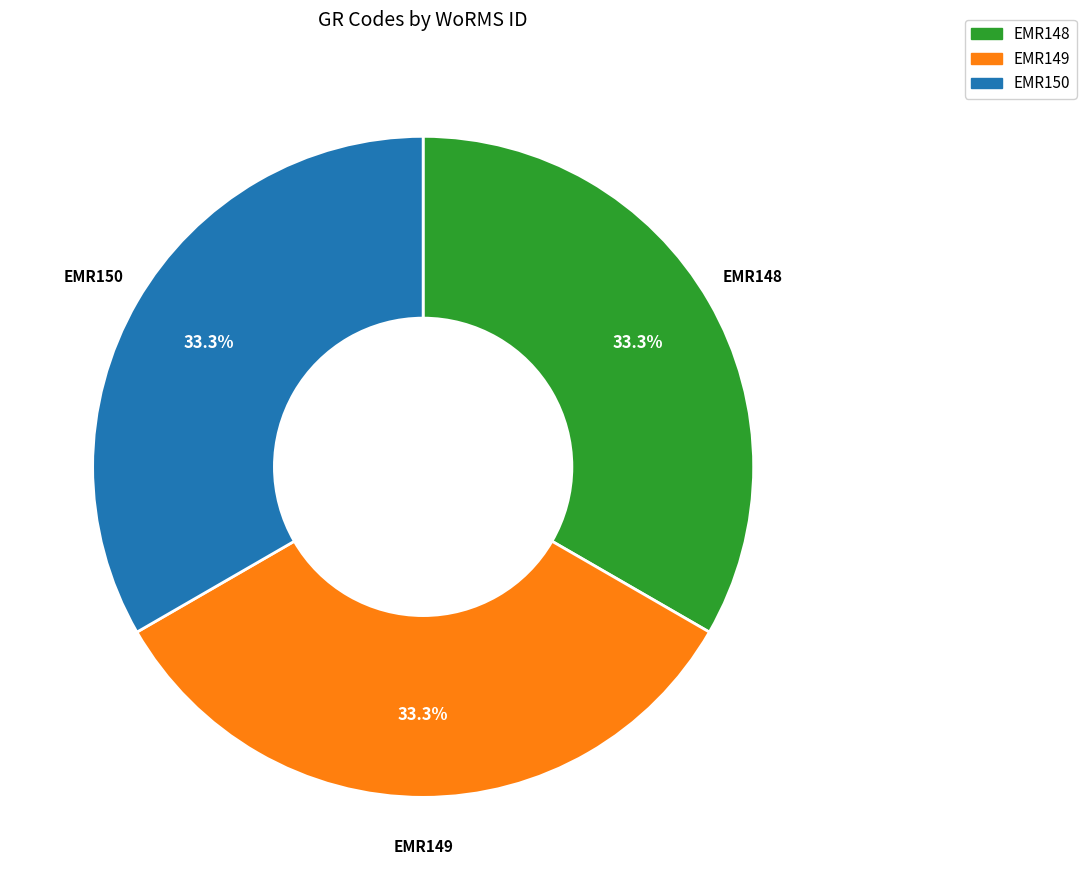

What portion of the pie excludes EMR150?

66.7%